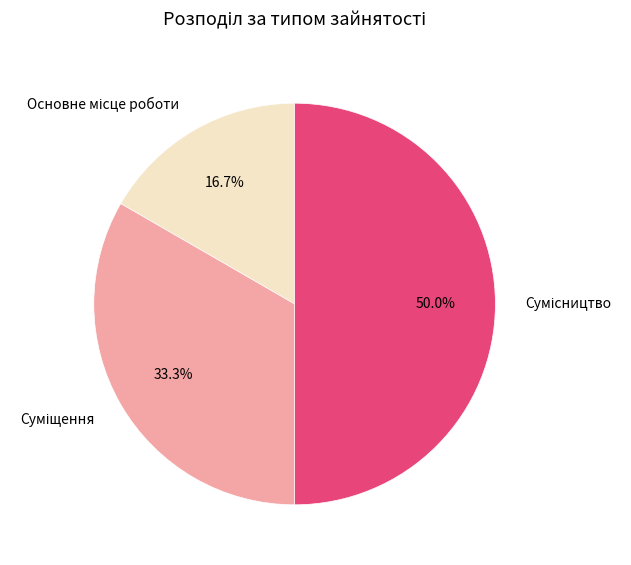

Count the number of slices in the pie.

3